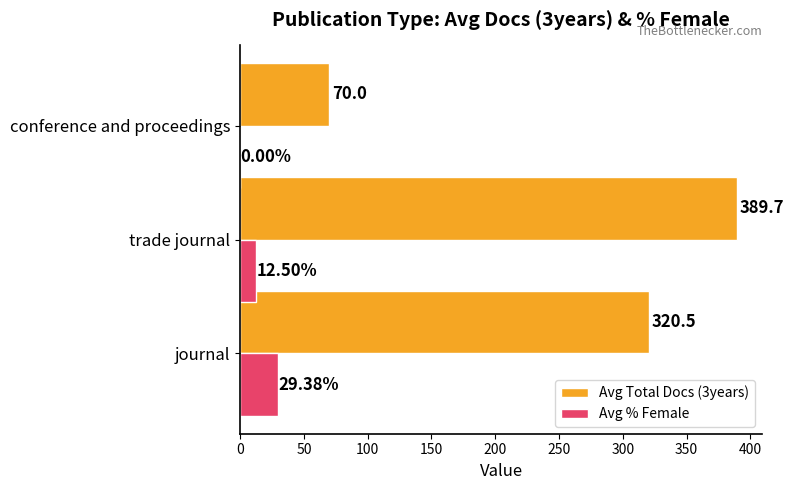

What are all the series names shown in the legend?

Avg Total Docs (3years), Avg % Female